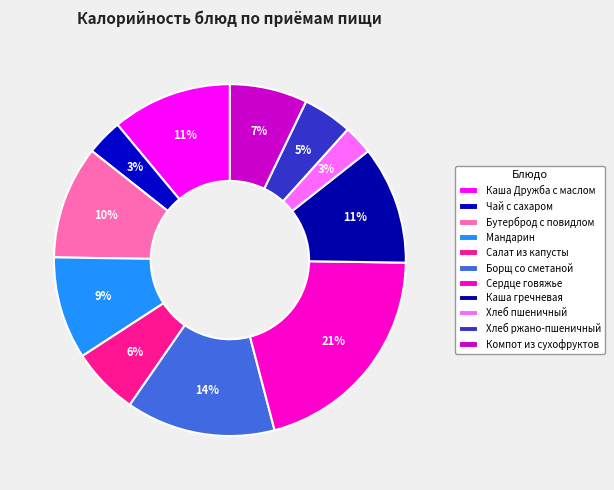

Is there a majority slice in this chart?

No